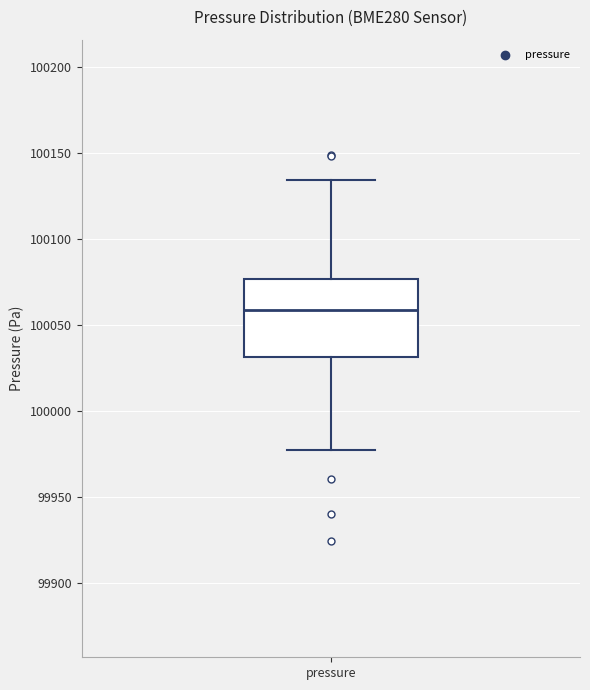

Where is the lower edge of the box for pressure on the y-axis? The values are not printed on the chart, so give them approximately, as read against the axis.

100030